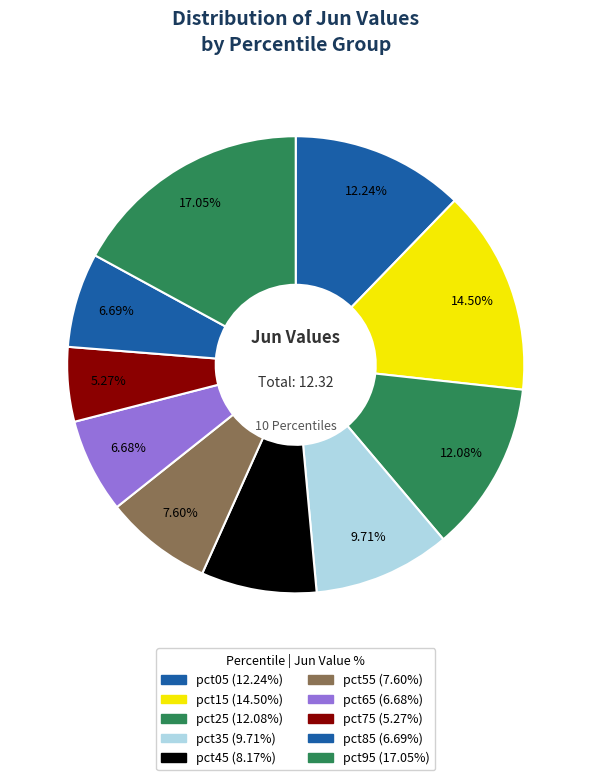

To the nearest percent, what is the combined percentage of pct95 and pct05?

29%